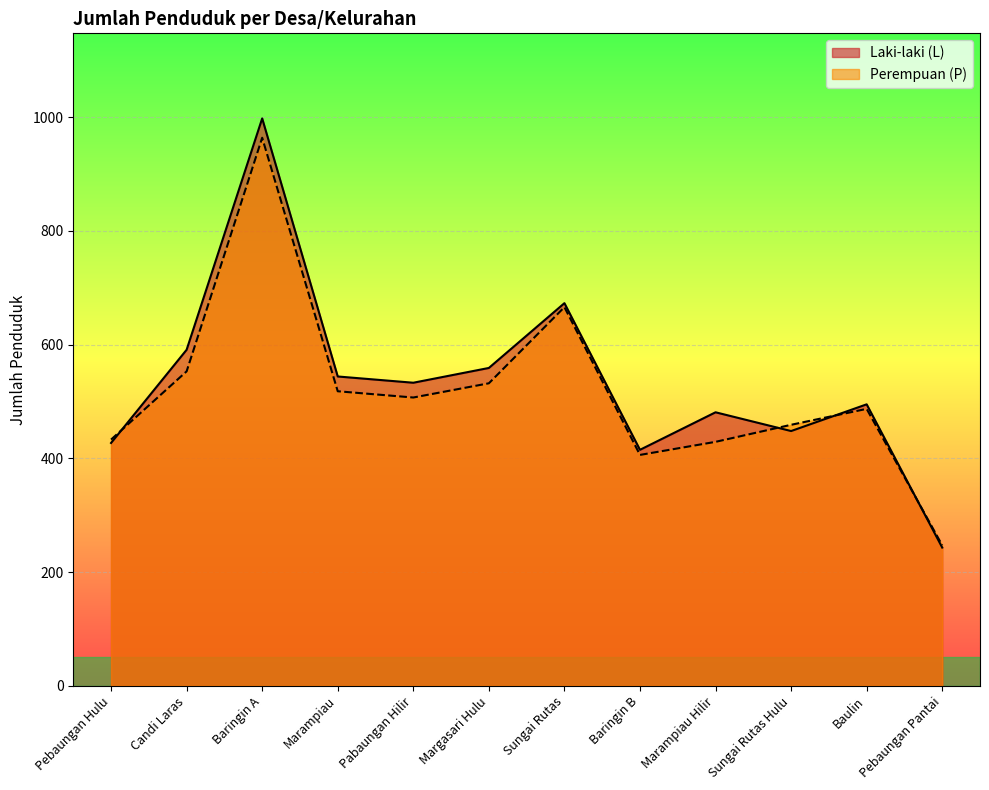

Is the value of Laki-laki (L) at Pabaungan Hilir greater than the value of Perempuan (P) at Margasari Hulu?

Yes